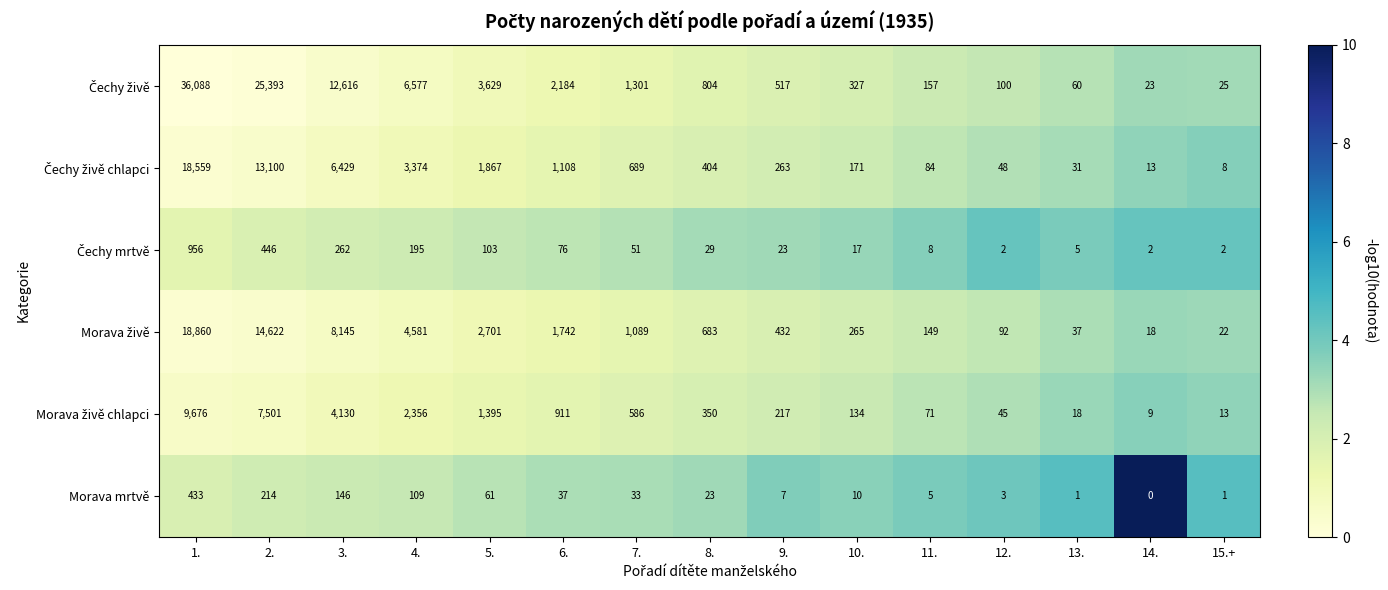

What is the difference between the maximum and second lowest values in the Morava mrtvě series?

432